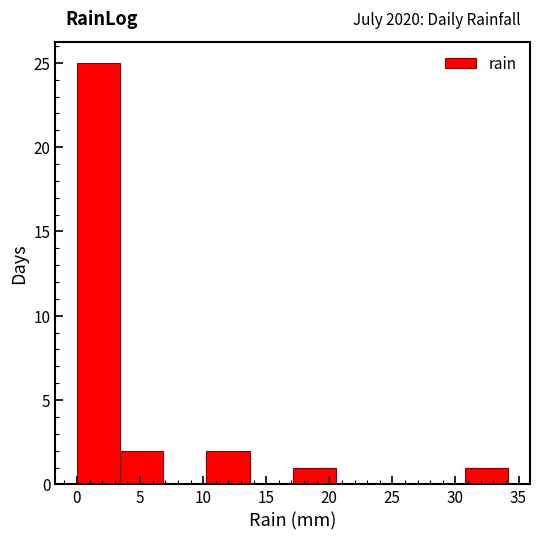

Over which range of the x-axis is the bar tallest?

0.0 to 3.5